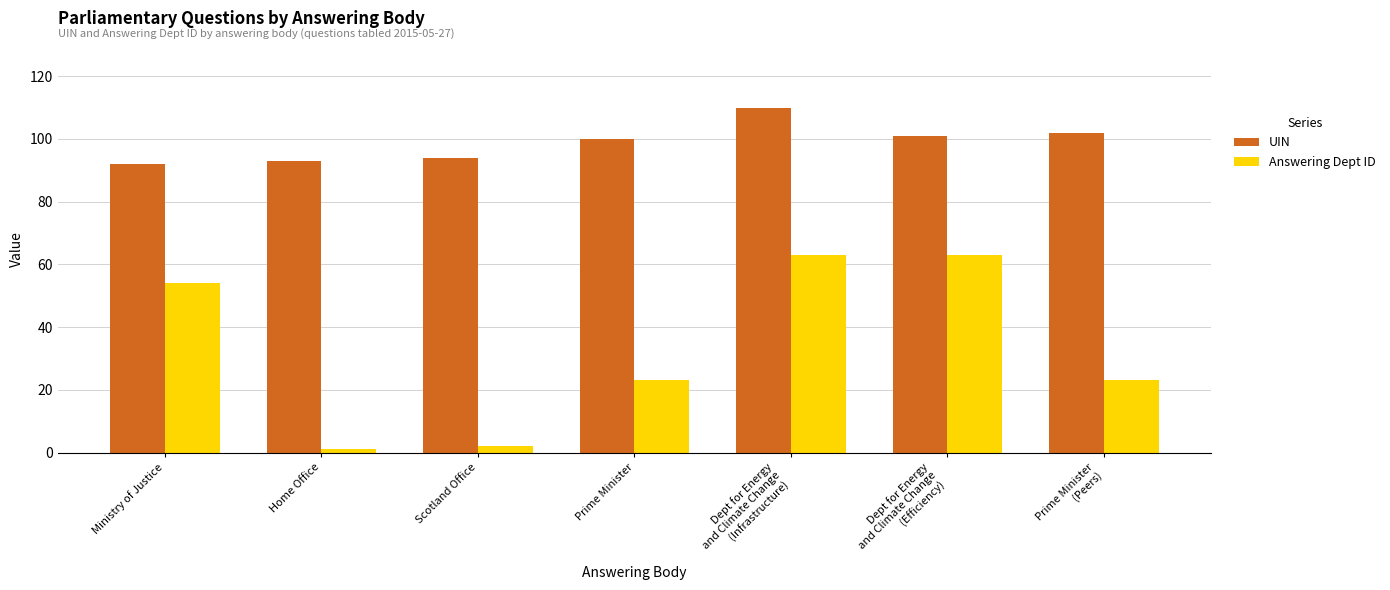

What is the difference between the maximum and minimum values in the Answering Dept ID series?

62